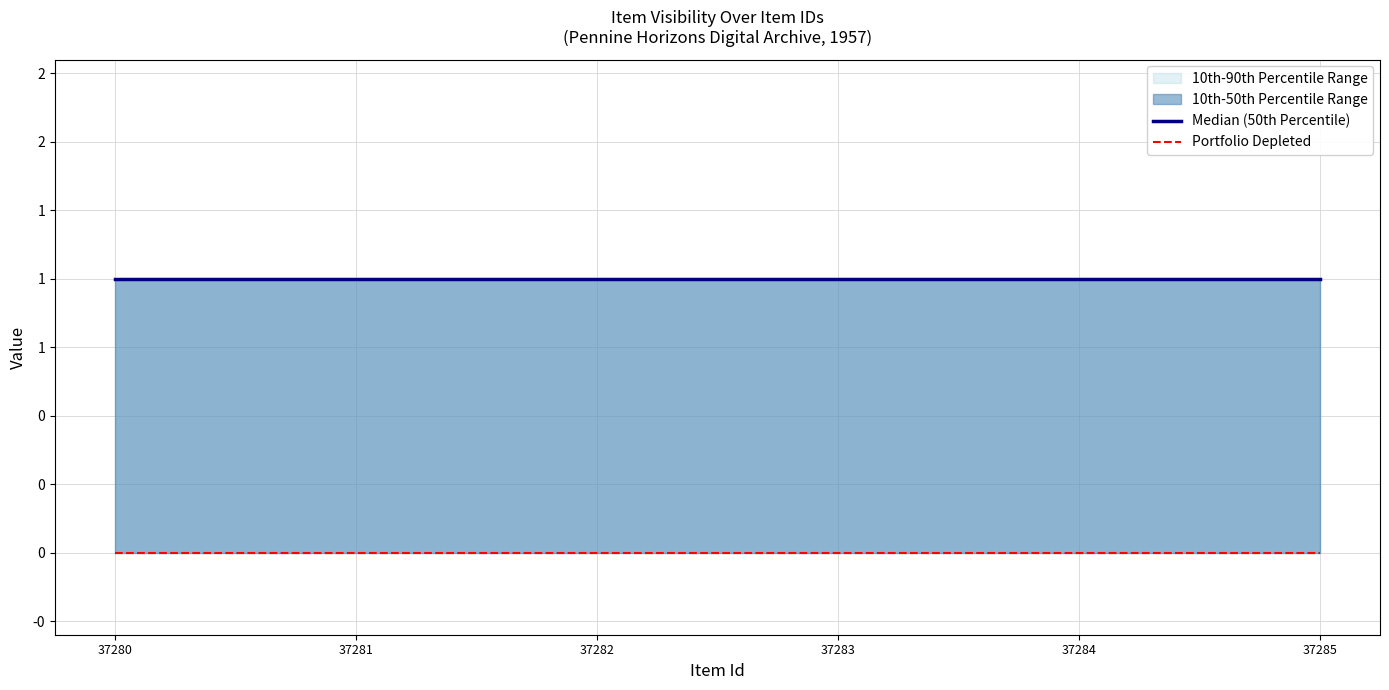

What is the value of the Median (50th Percentile) point at the 5th from the left?

1